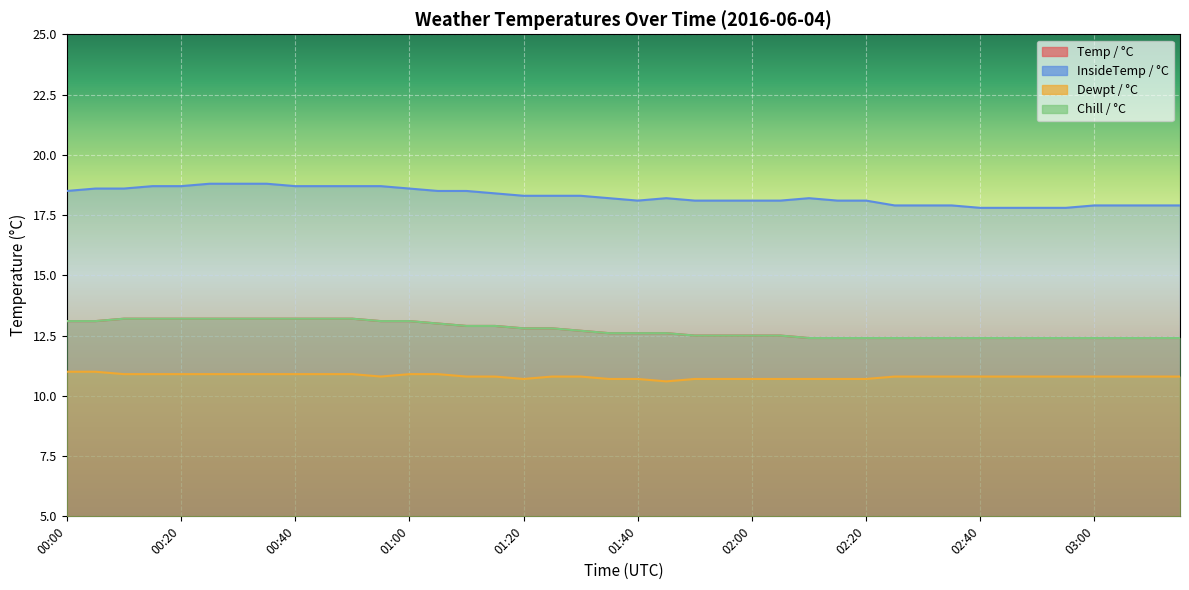

True or false: Chill / °C has more than 2 points higher than both neighbors.

False